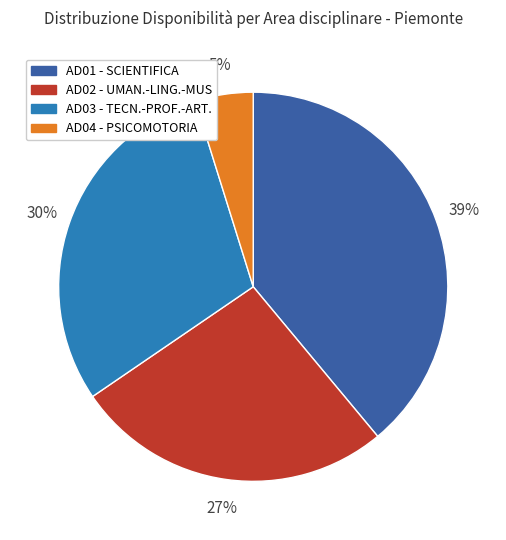

Is it true that AD01 - SCIENTIFICA is 39% of the pie?

True